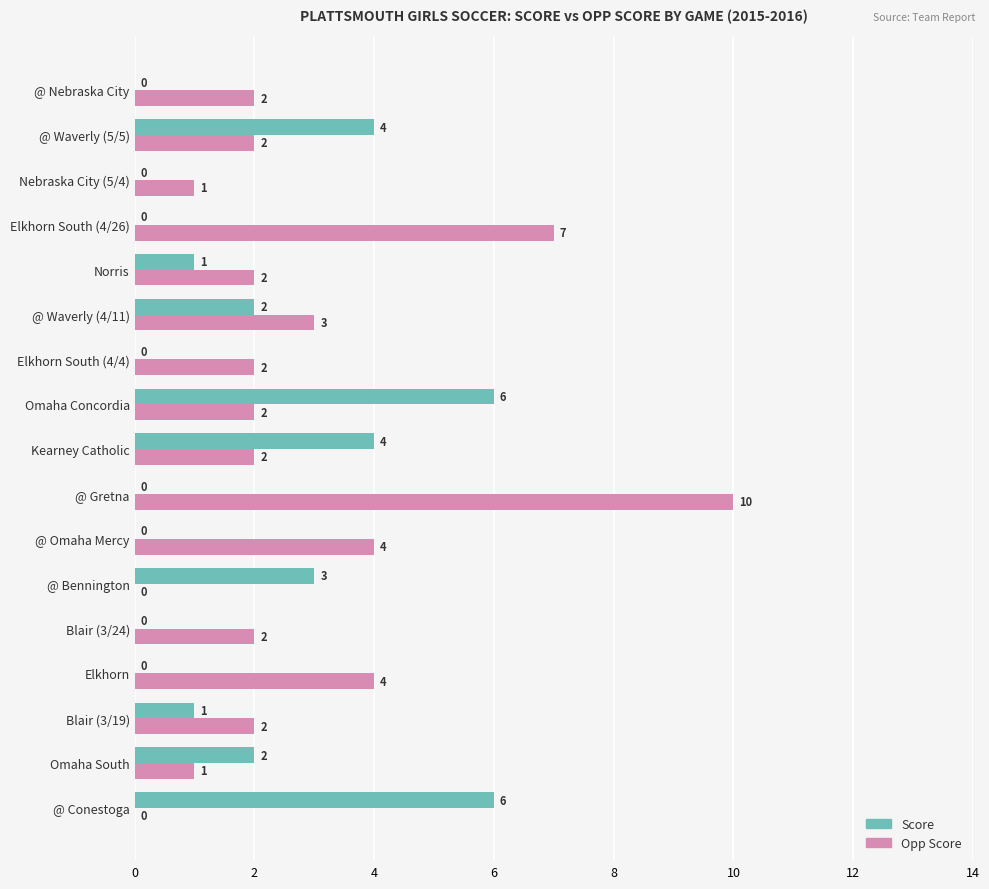

Read the Score value at @ Conestoga.

6